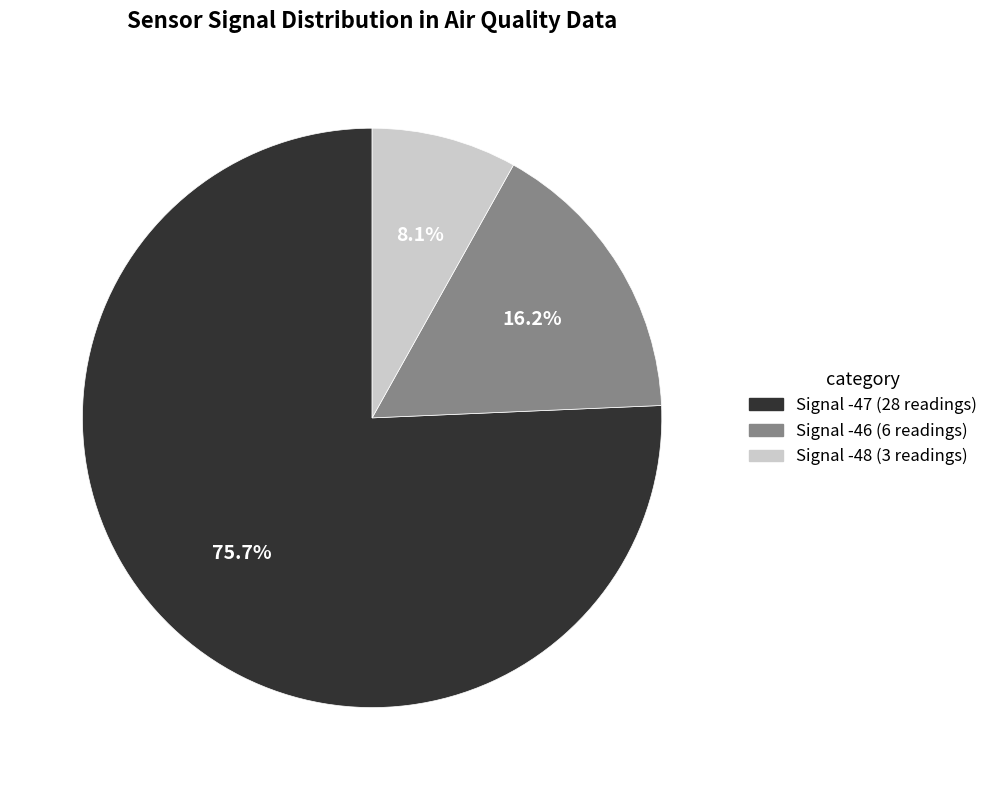

Do Signal -48 (3 readings) and Signal -46 (6 readings) together represent more than half of the pie?

No